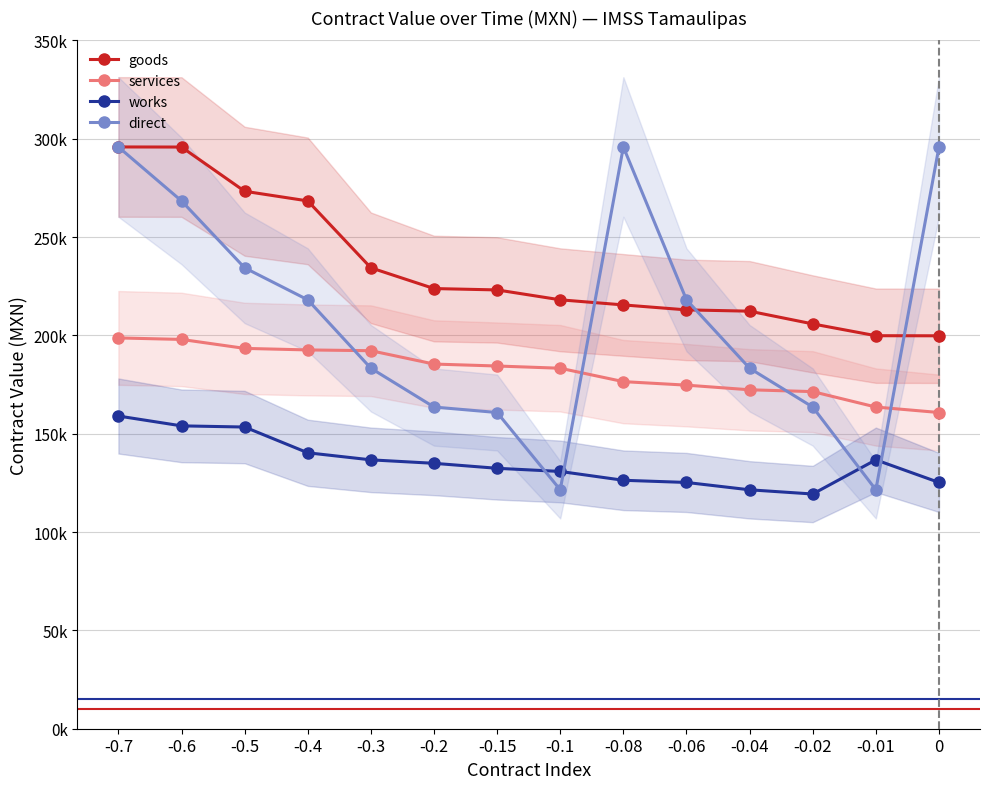

True or false: direct and works intersect in this chart.

True